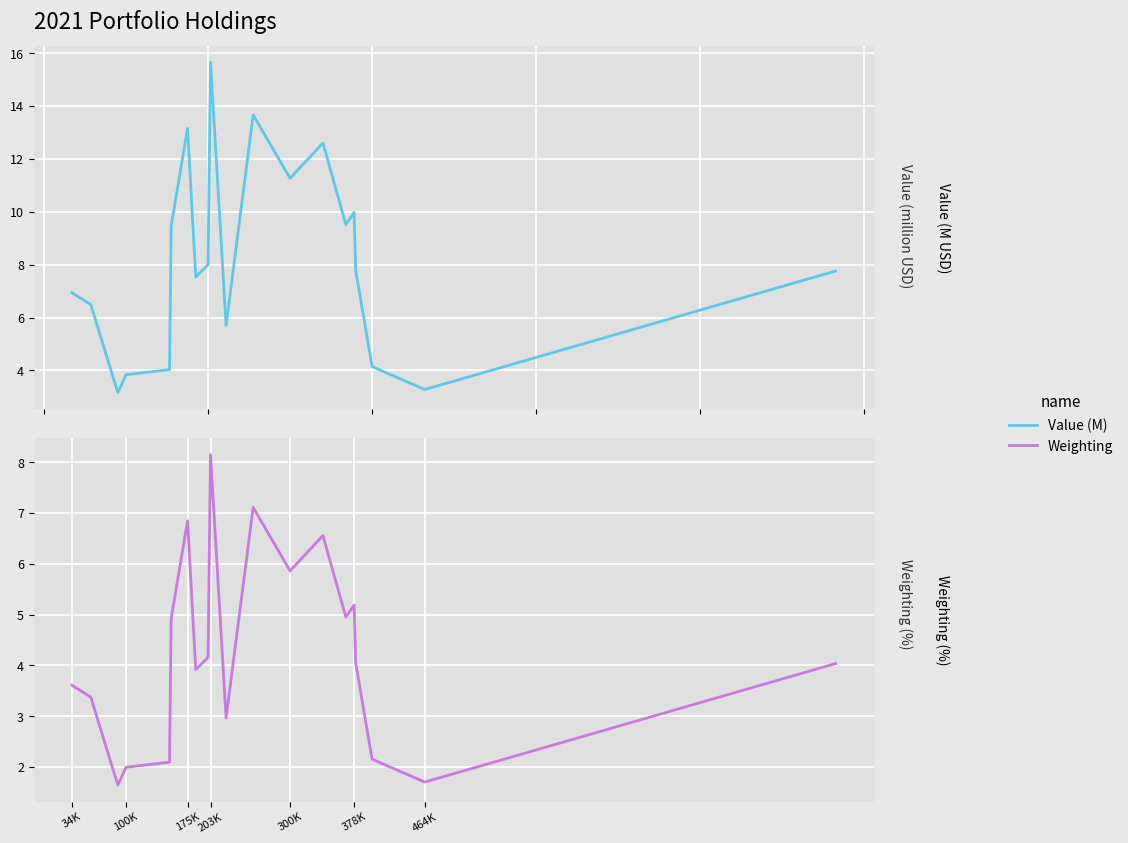

What is the average value of the Value (M) series?

8.2